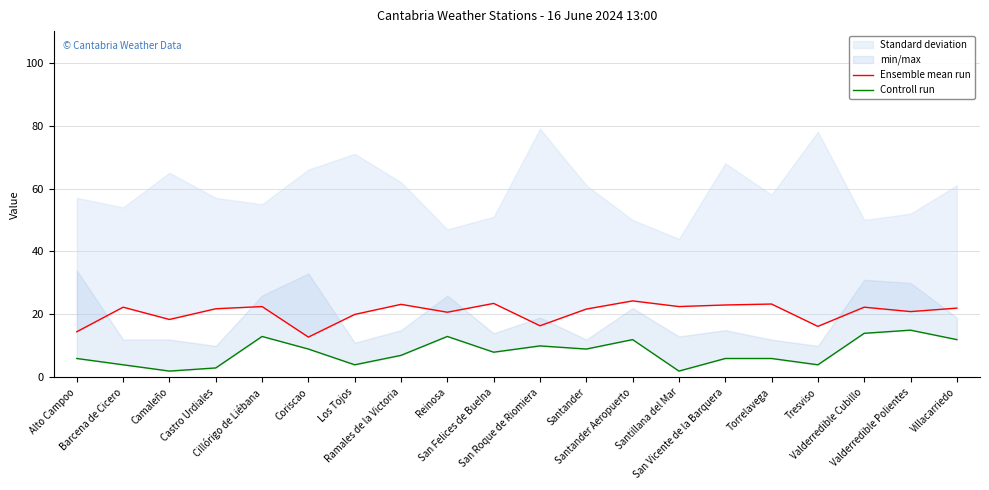

Reading left to right, what are all the values shown in this chart?

Ensemble mean run: 14.5	22.3	18.4	21.8	22.5	12.8	20.0	23.2	20.7	23.5	16.4	21.7	24.3	22.5	23.0	23.3	16.2	22.3	20.9	22.0
Controll run: 6.0	4.0	2.0	3.0	13.0	9.0	4.0	7.0	13.0	8.0	10.0	9.0	12.0	2.0	6.0	6.0	4.0	14.0	15.0	12.0